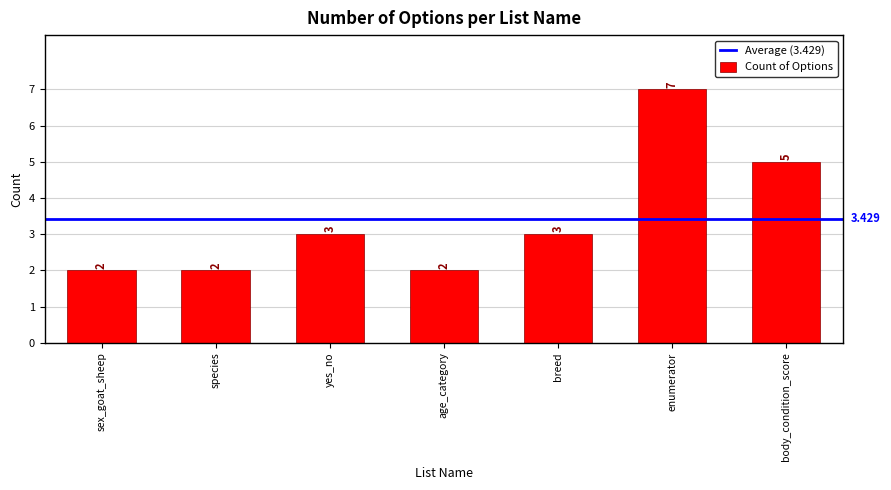

Is it true that the value at breed is 4?

False